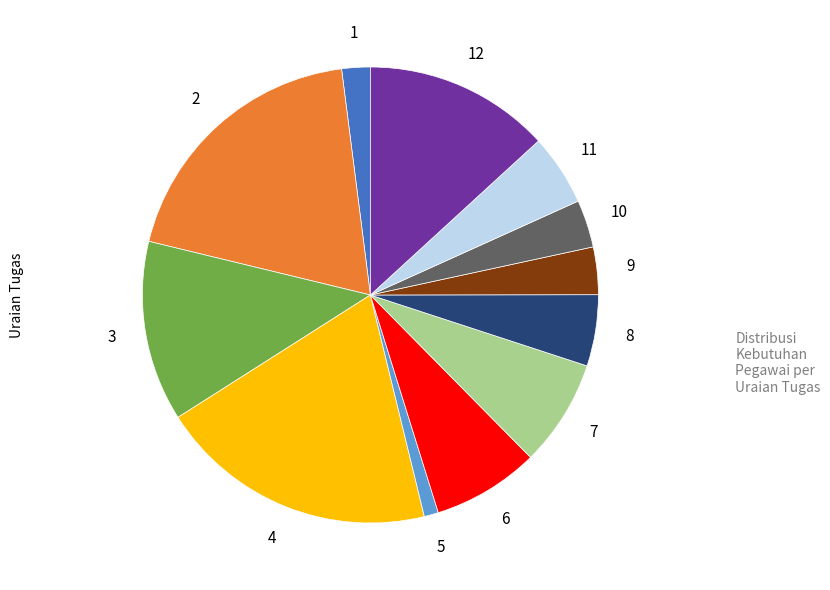

Is there any slice that represents more than half of the pie?

No